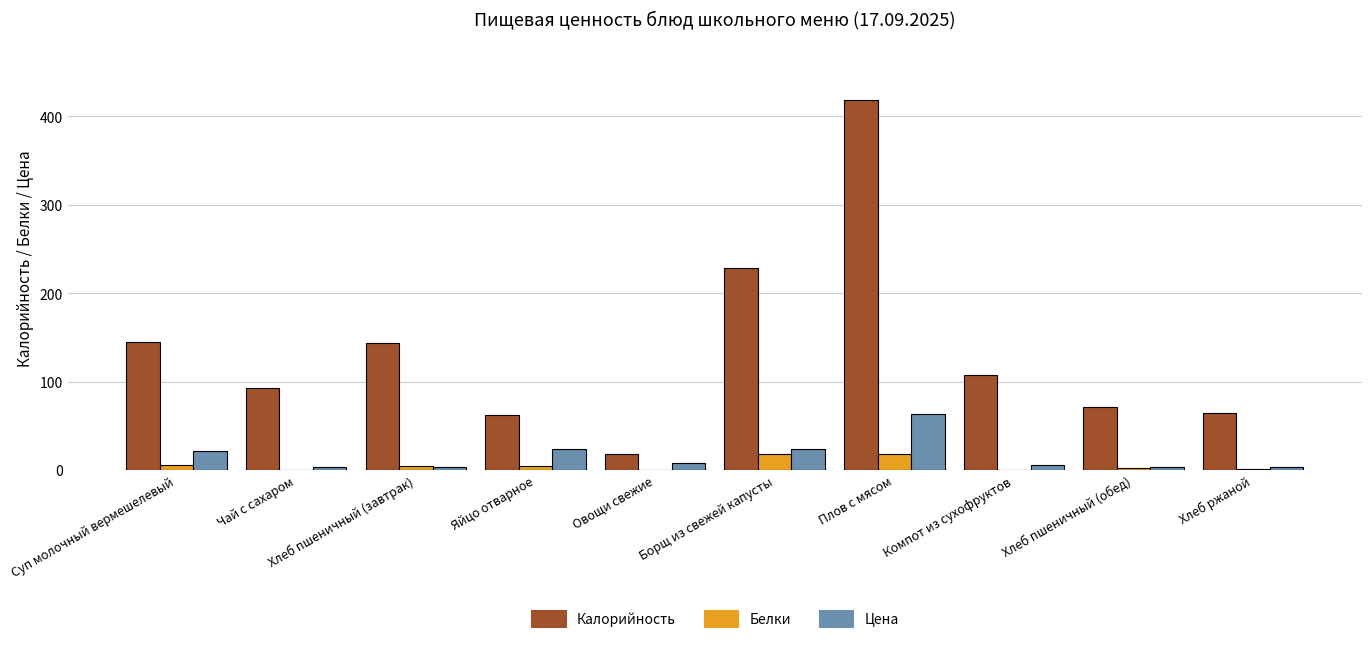

At which category is the sum across all series the highest?

Плов с мясом